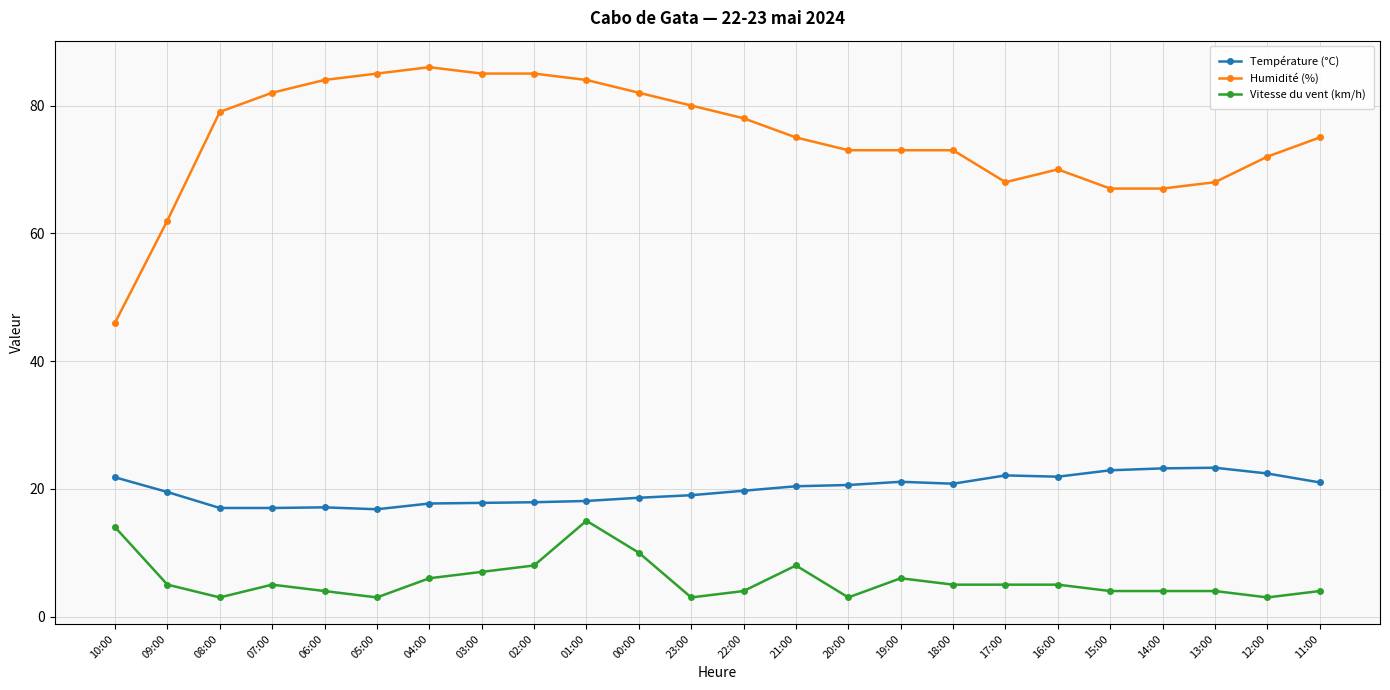

True or false: Vitesse du vent (km/h) and Température (°C) cross at least once.

False